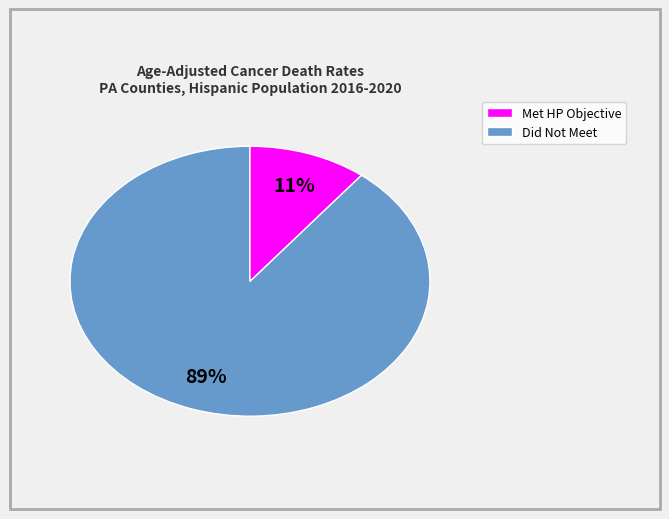

Count the number of slices in the pie.

2